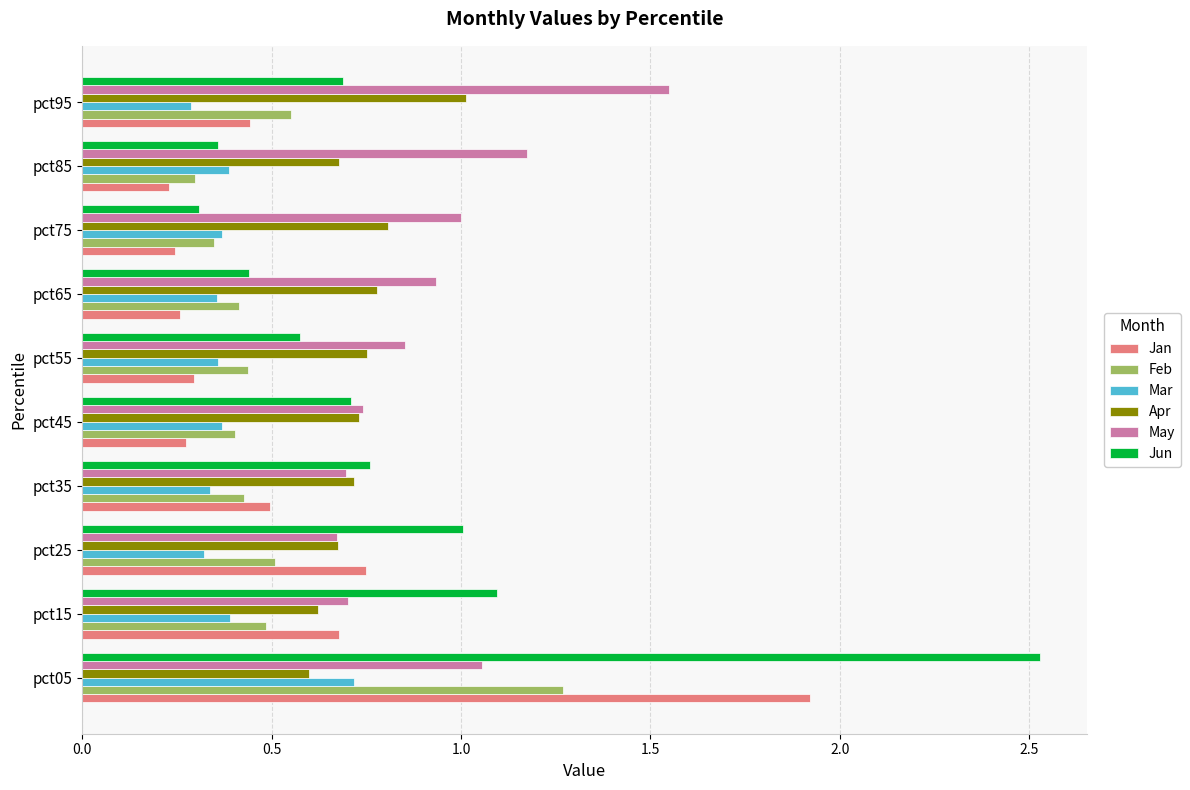

What is the spread (max minus min) of values at pct05?

1.9